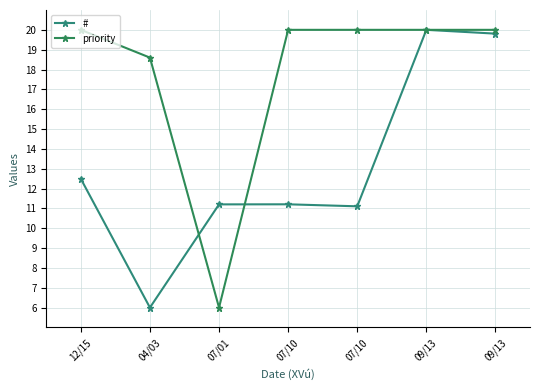

Rank the series by their maximum value, from highest to lowest.

#, priority